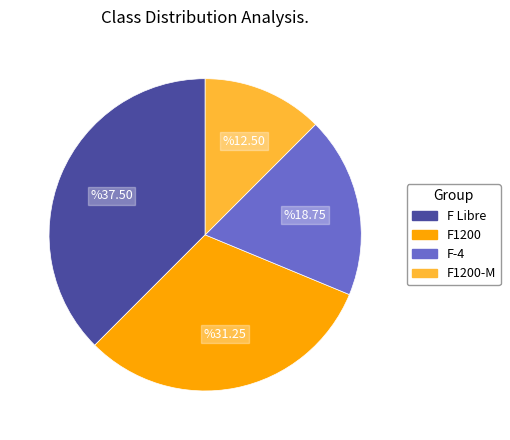

How many segments does this pie chart have?

4